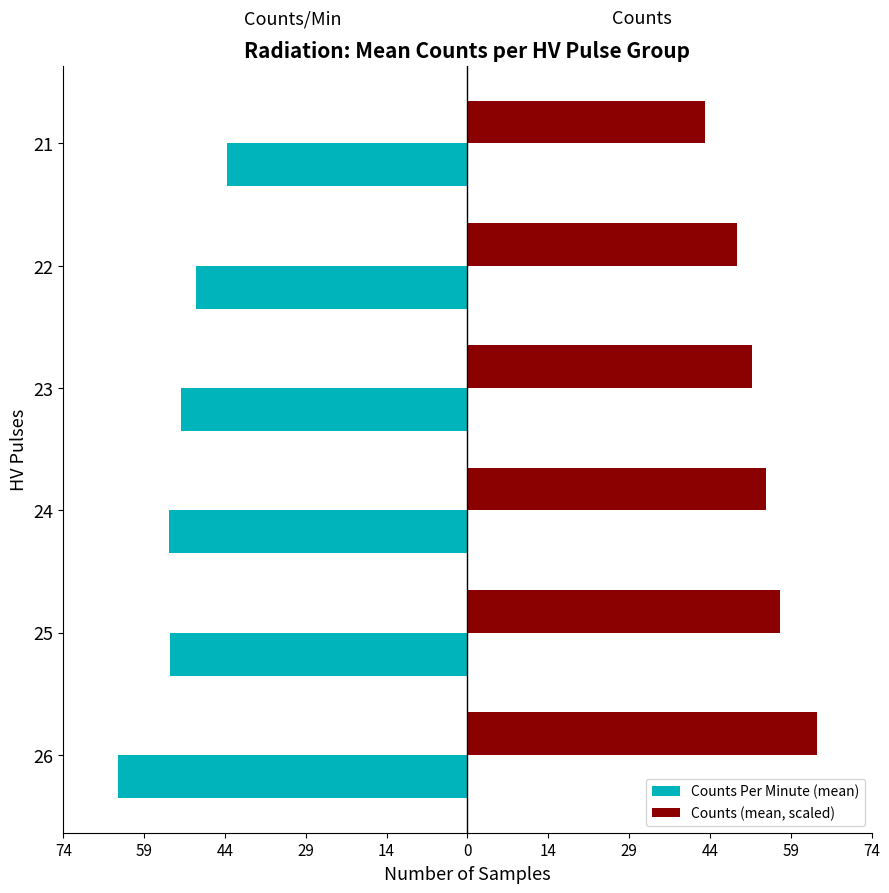

What are all the series names shown in the legend?

Counts Per Minute (mean), Counts (mean, scaled)